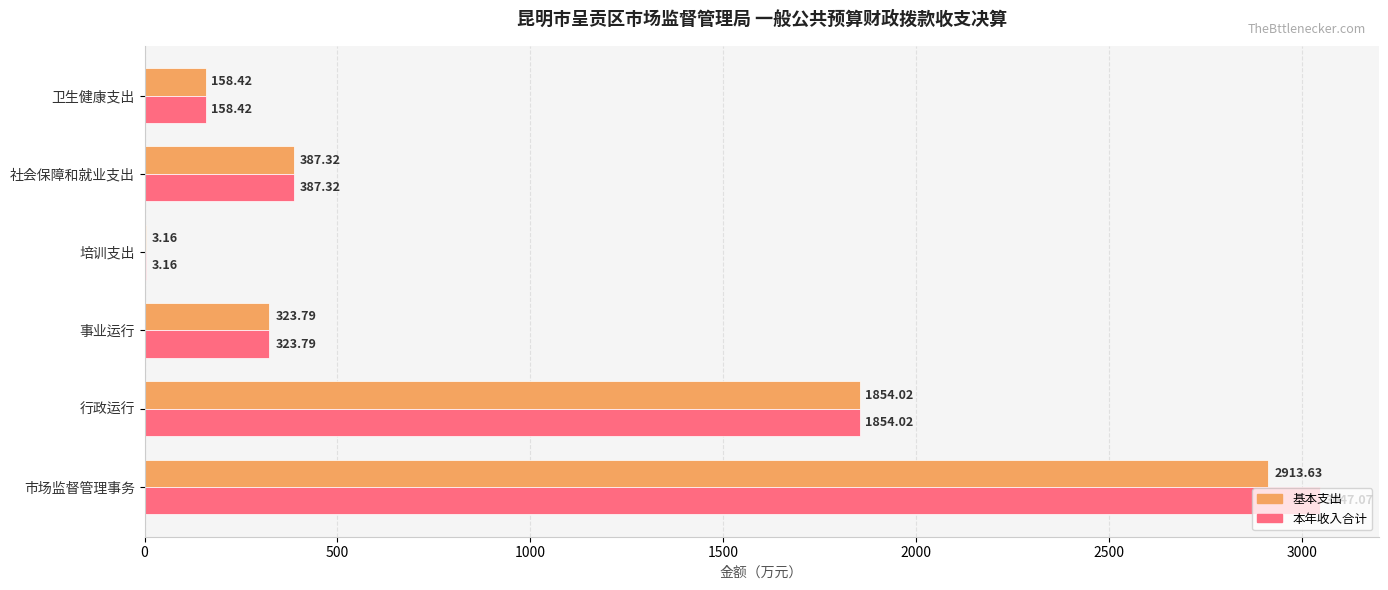

At which category does the chart reach its peak across all series?

市场监督管理事务